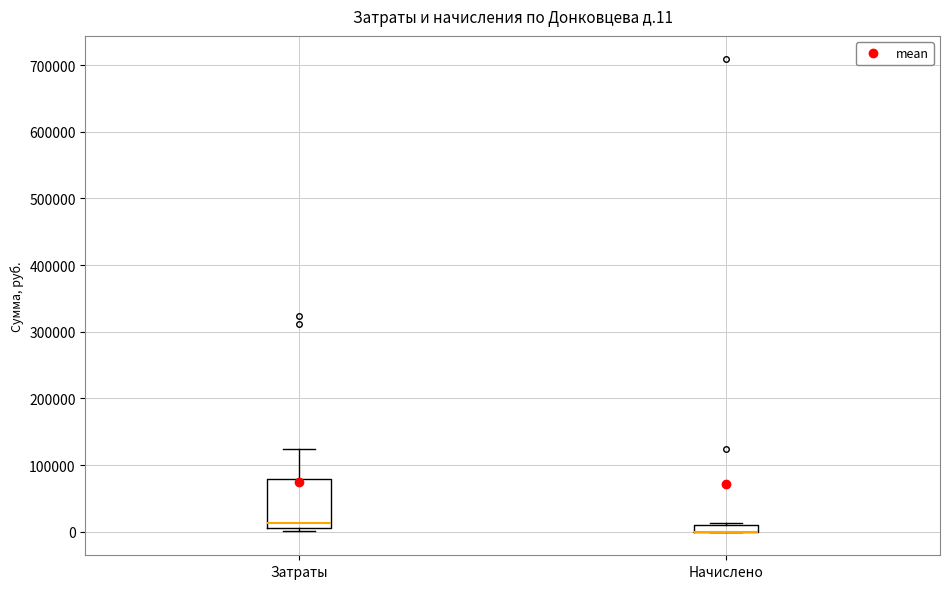

Where is the upper edge of the box for Затраты on the y-axis? The values are not printed on the chart, so give them approximately, as read against the axis.

80000